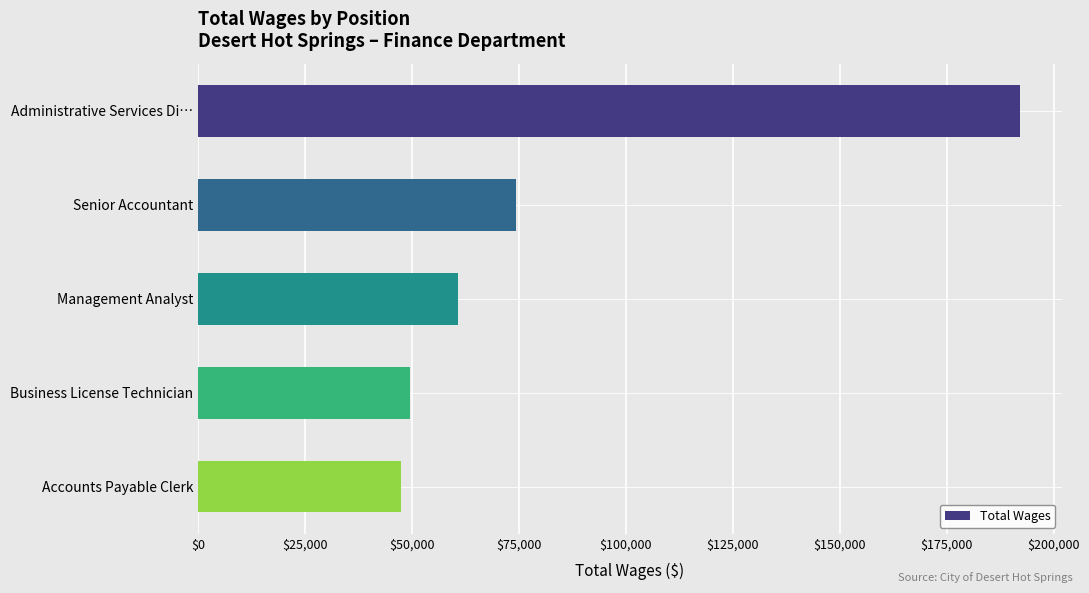

What is the average value?

84848